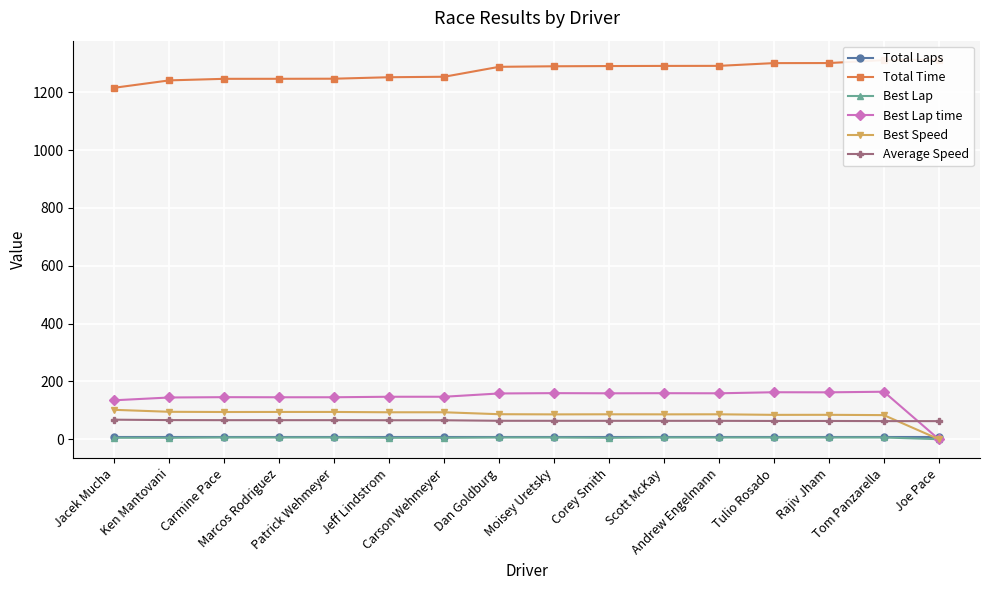

What is the lowest value of the Total Laps series?

6.0